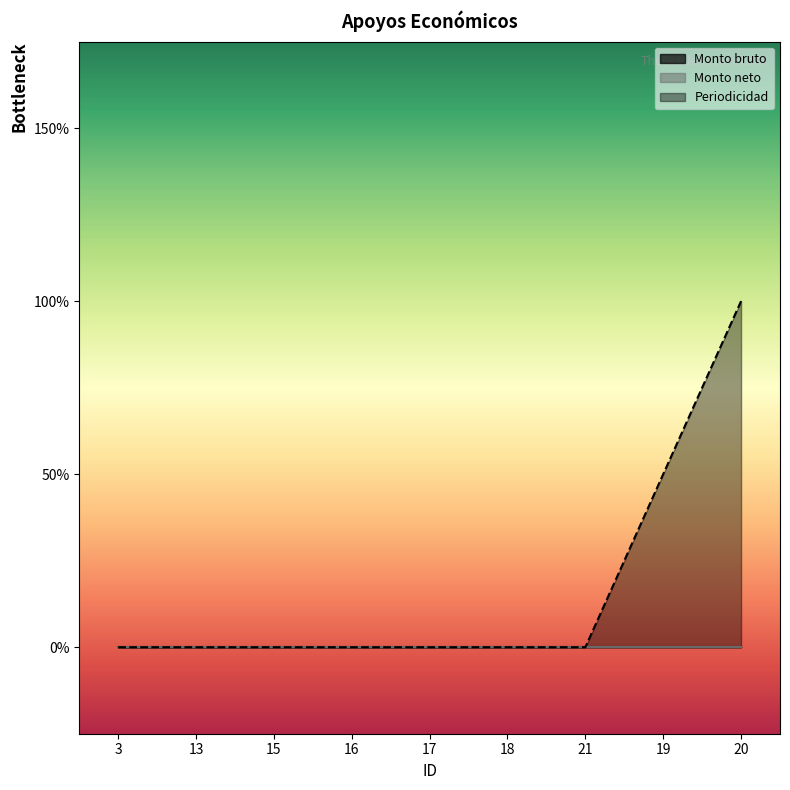

At 13, list the series in order from largest to smallest.

Monto bruto, Monto neto, Periodicidad